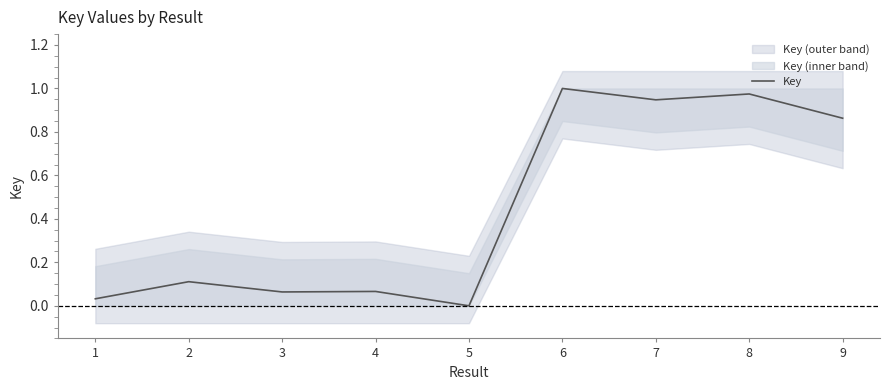

The chart shows a value of 0.0 at 1. True or false?

True